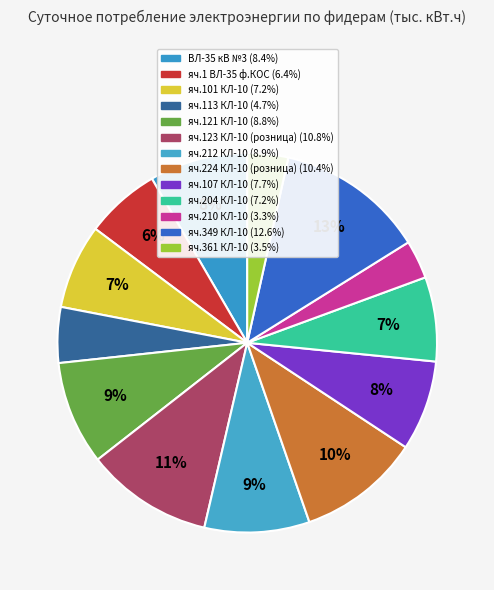

What percentage do ВЛ-35 кВ №3 and яч.1 ВЛ-35 ф.КОС together represent?

14.8%